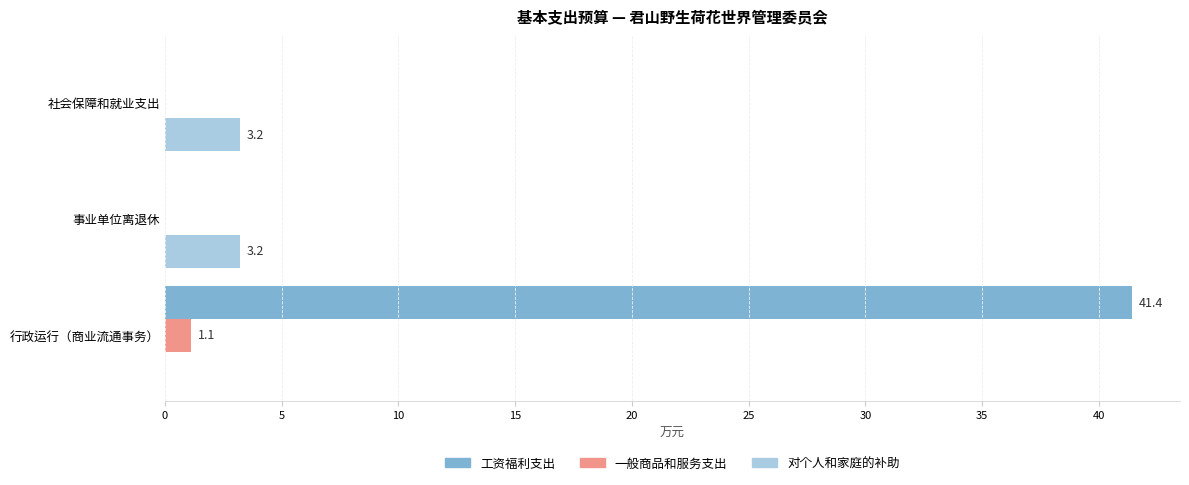

Which category has the highest value in the 工资福利支出 series?

行政运行（商业流通事务）